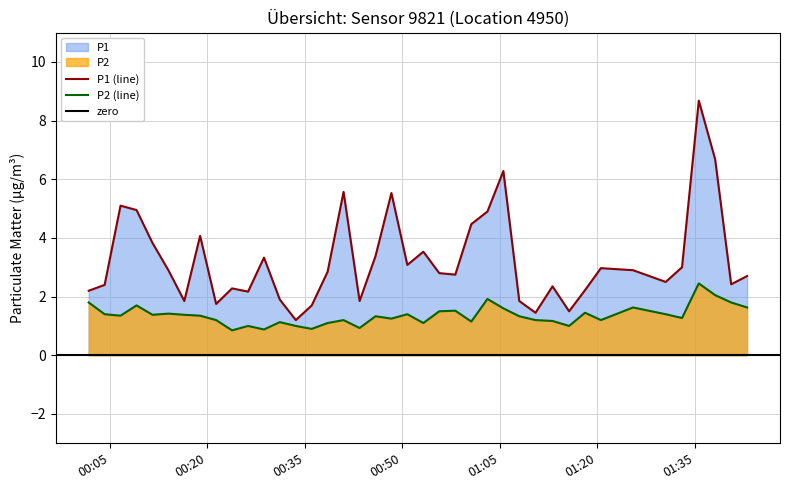

List the series in order of their peak value, lowest first.

P2, P1